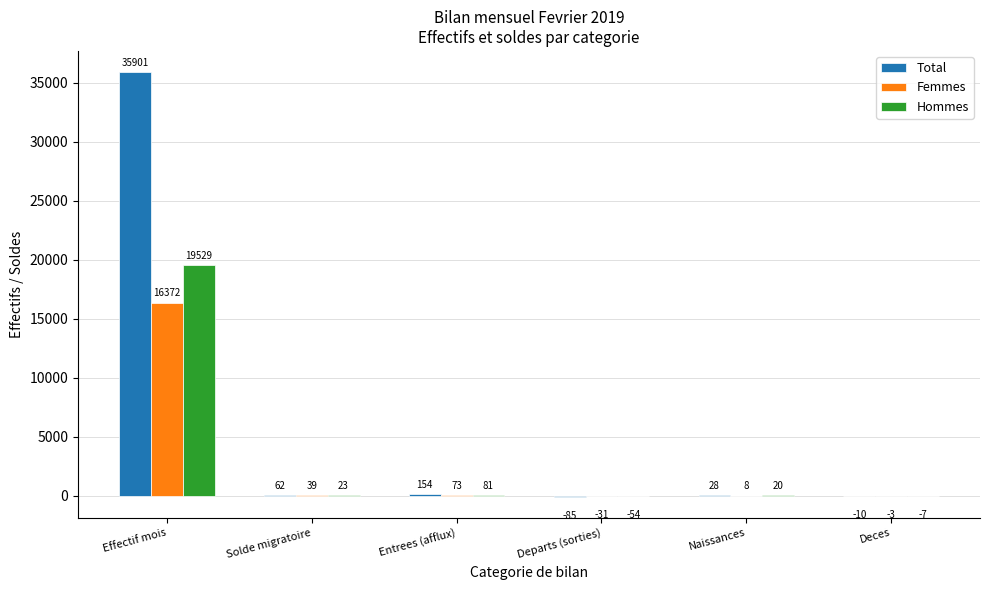

What is the highest value of the Femmes series?

16372